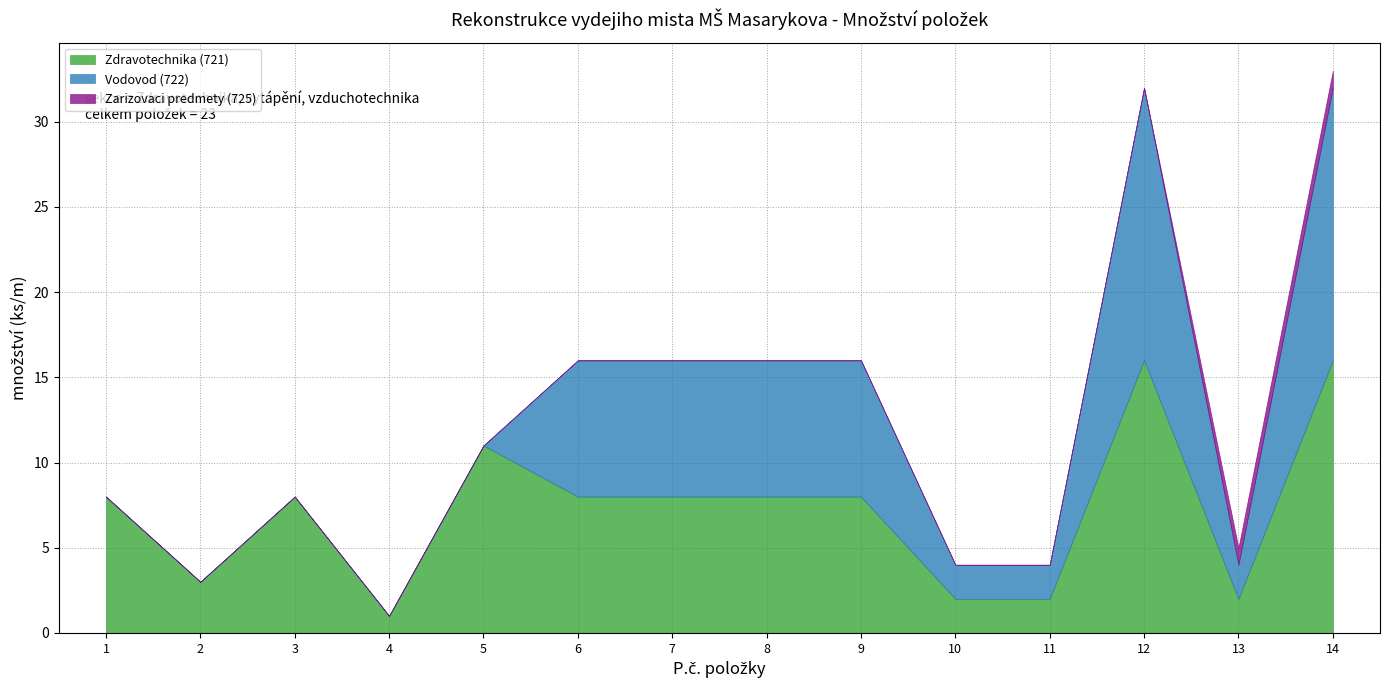

At which category is the sum across all series the highest?

14